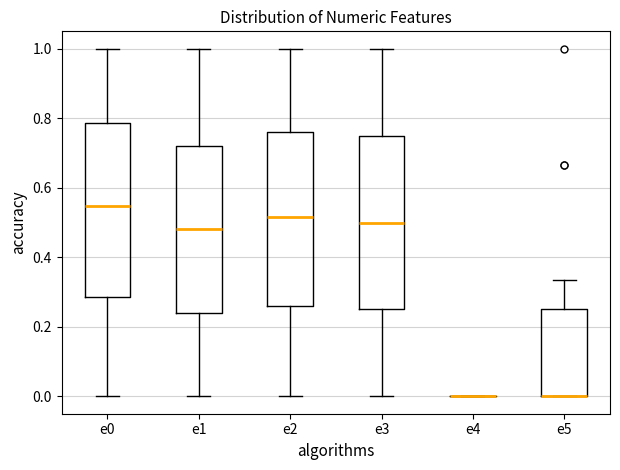

Reading left to right, transcribe this box plot: for each box, give where its median line is, the range the box spans, and where its two whiskers end, as read against the y-axis. The values are not printed on the chart, so give them approximately, as read against the axis.

e0: median 0.54, box 0.28 to 0.78, whiskers 0.00 to 1.00
e1: median 0.48, box 0.24 to 0.72, whiskers 0.00 to 1.00
e2: median 0.52, box 0.26 to 0.76, whiskers 0.00 to 1.00
e3: median 0.50, box 0.26 to 0.76, whiskers 0.00 to 1.00
e4: box collapsed to a line at 0.00, whiskers 0.00 to 0.00
e5: median 0.00 (drawn on the box's lower edge), box 0.00 to 0.26, whiskers 0.00 to 0.34